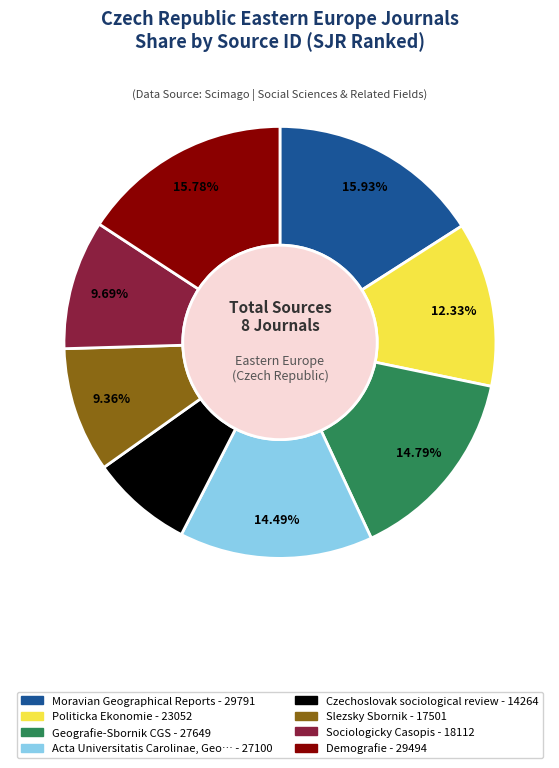

To the nearest percent, what is the average slice percentage?

12%